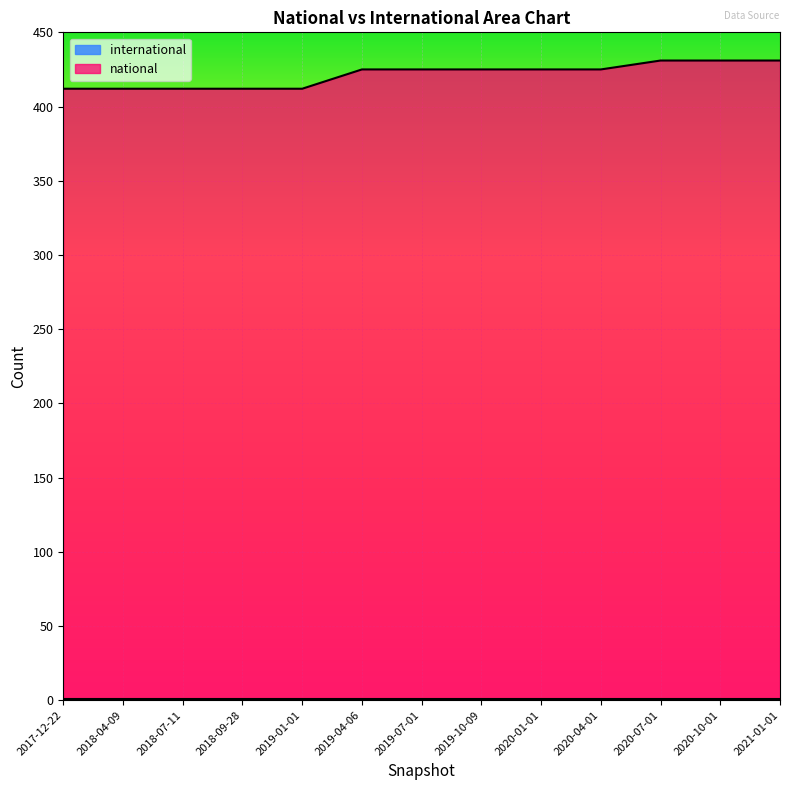

What is the difference between the second highest and second lowest values?

19